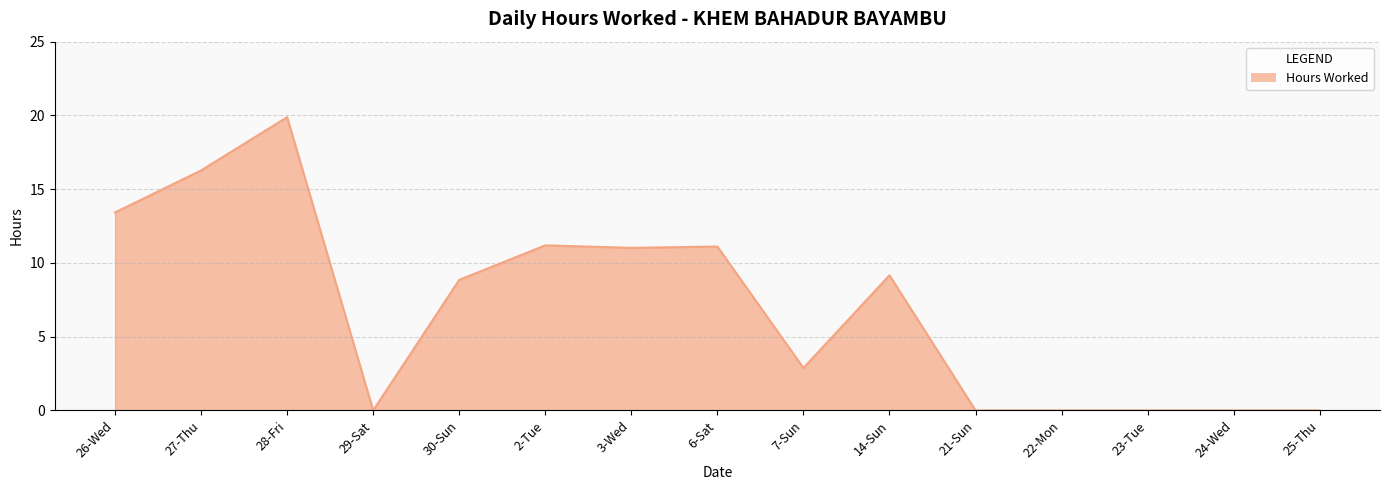

True or false: there are more than 1 points higher than both neighbors.

True